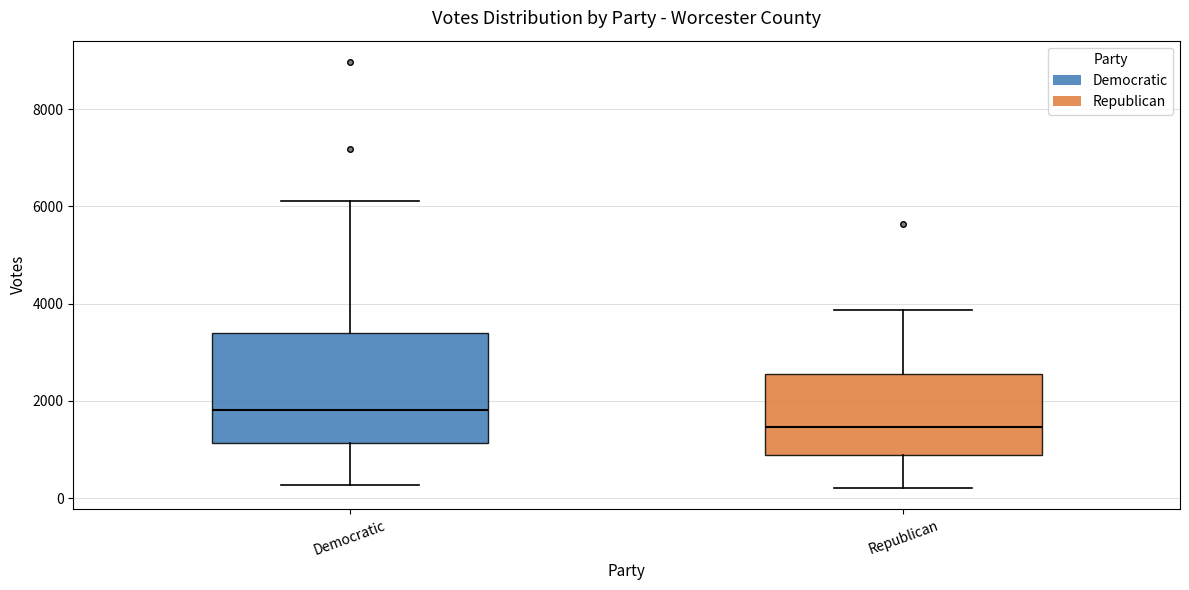

Which box is the tallest, from its lower edge to its upper edge?

Democratic